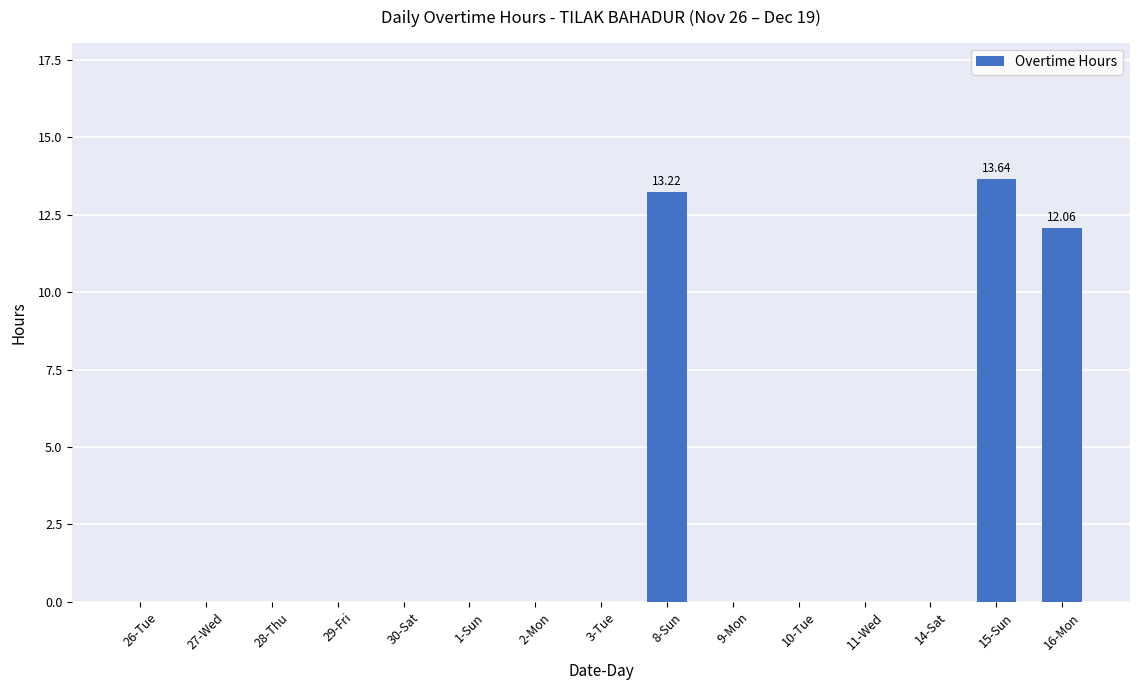

What is the greatest value displayed?

13.6